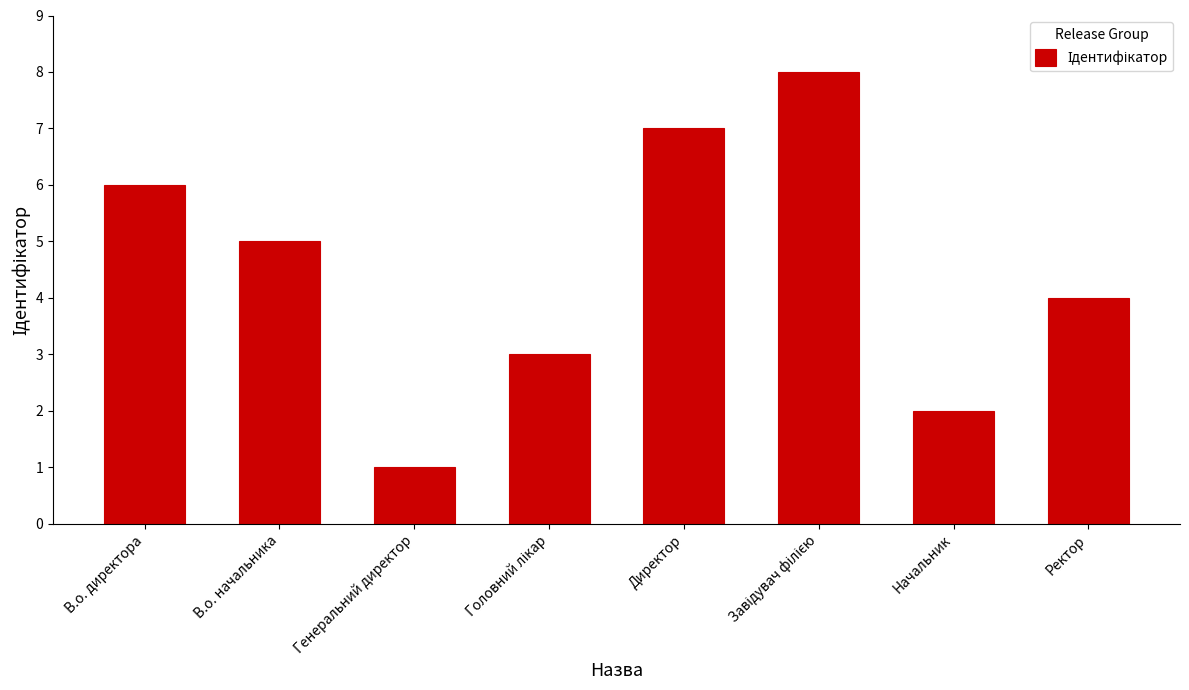

How many values are below 5?

4